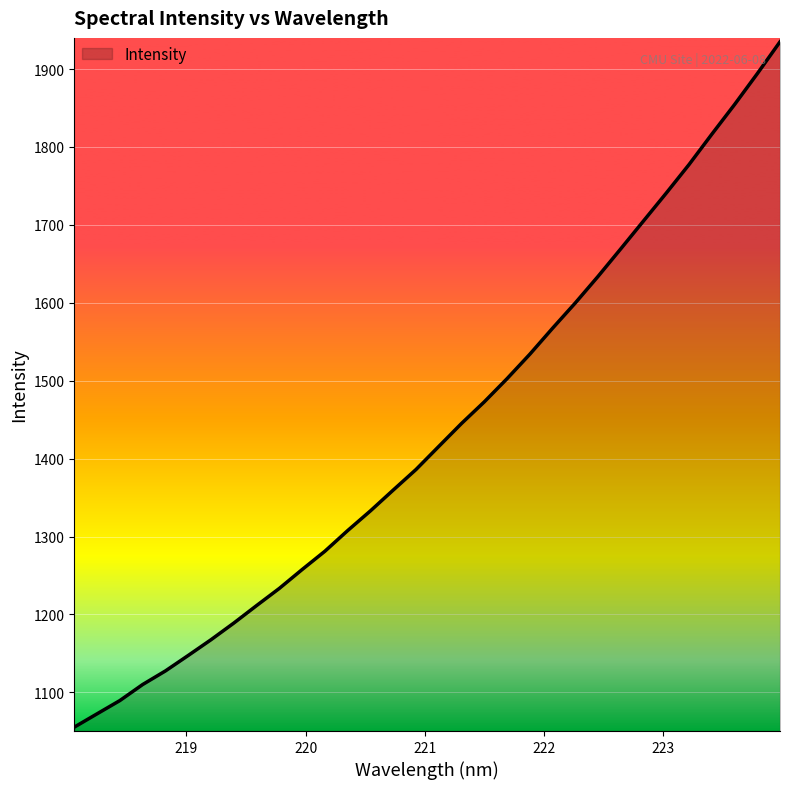

What is the maximum value shown in the chart?

1935.0